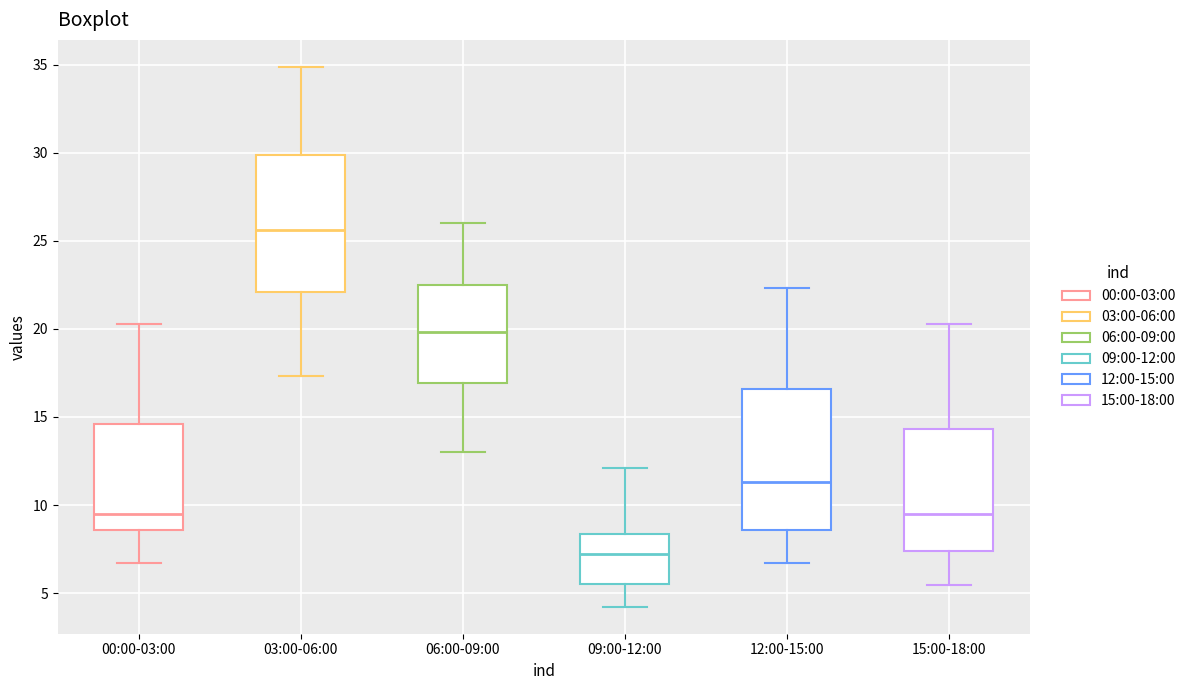

Reading left to right, read every box against the y-axis: the position of its median line, the range the box covers, and the ends of its whiskers. The values are not printed on the chart, so give them approximately, as read against the axis.

00:00-03:00: median 9.5, box 8.5 to 14.5, whiskers 6.5 to 20.5
03:00-06:00: median 25.5, box 22.0 to 30.0, whiskers 17.5 to 35.0
06:00-09:00: median 20.0, box 17.0 to 22.5, whiskers 13.0 to 26.0
09:00-12:00: median 7.0, box 5.5 to 8.5, whiskers 4.0 to 12.0
12:00-15:00: median 11.5, box 8.5 to 16.5, whiskers 6.5 to 22.5
15:00-18:00: median 9.5, box 7.5 to 14.5, whiskers 5.5 to 20.5